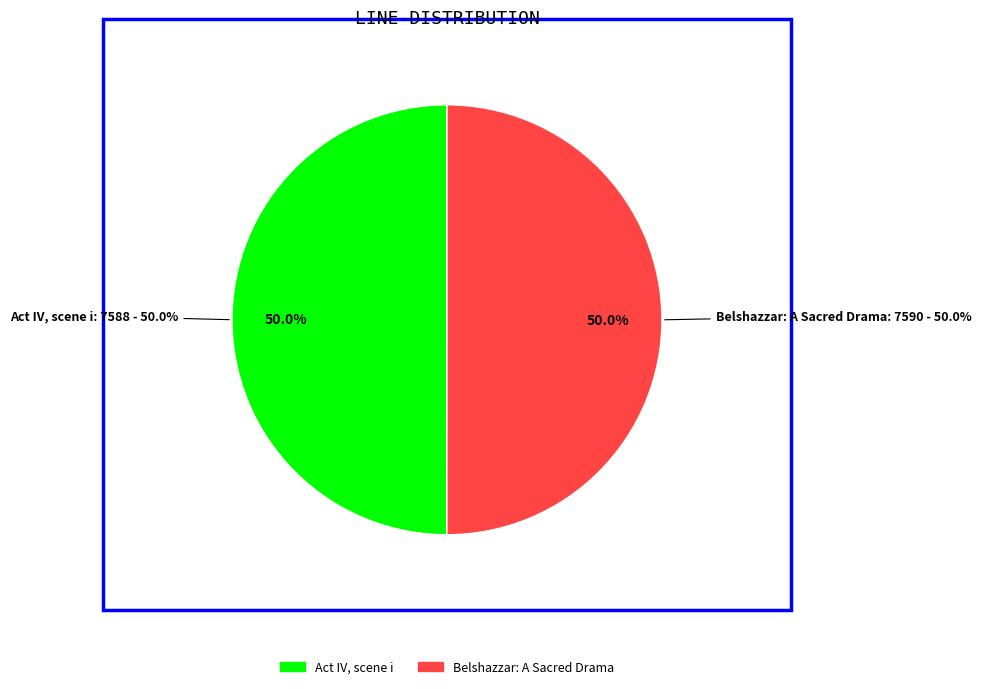

What is the smallest slice in the pie chart?

Act IV, scene i